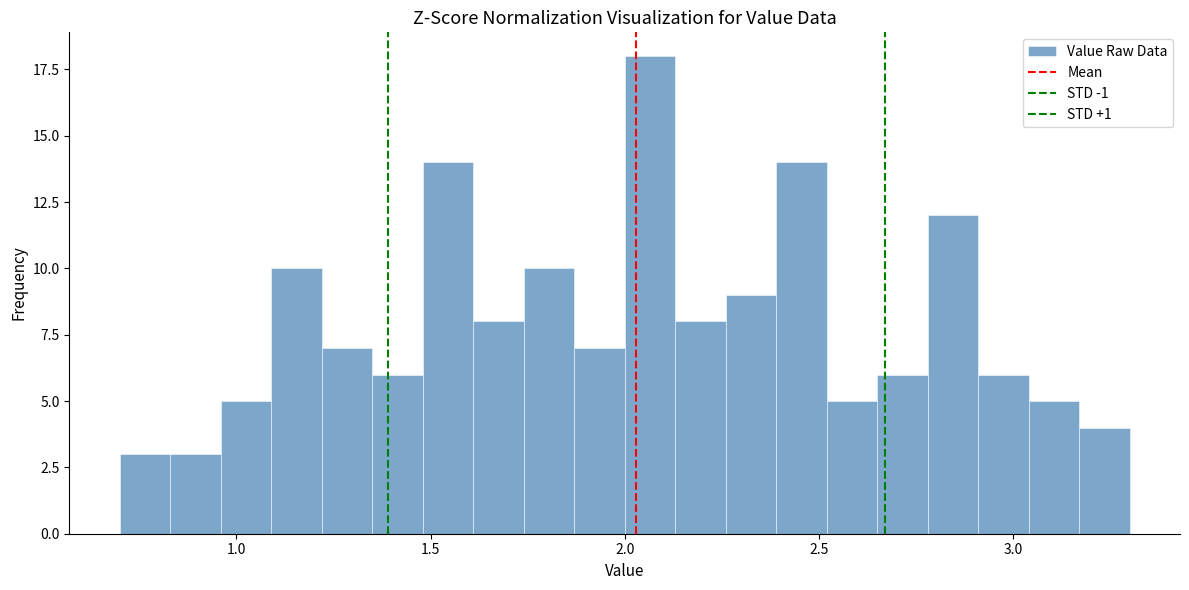

Around what value on the x-axis is the tallest bar? Give the approximate position of its centre, as read against the axis.

2.05